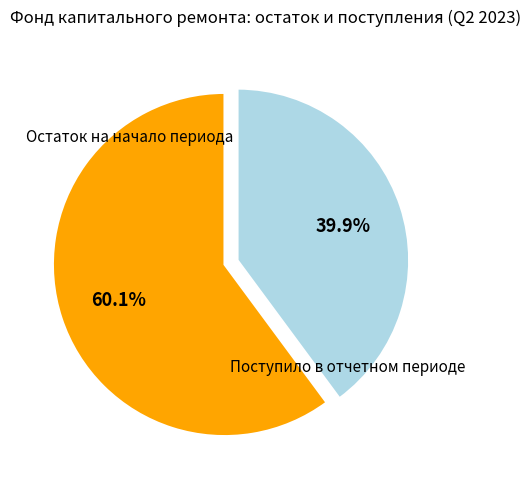

To the nearest percent, what is the difference between the largest and smallest slice percentages?

20%